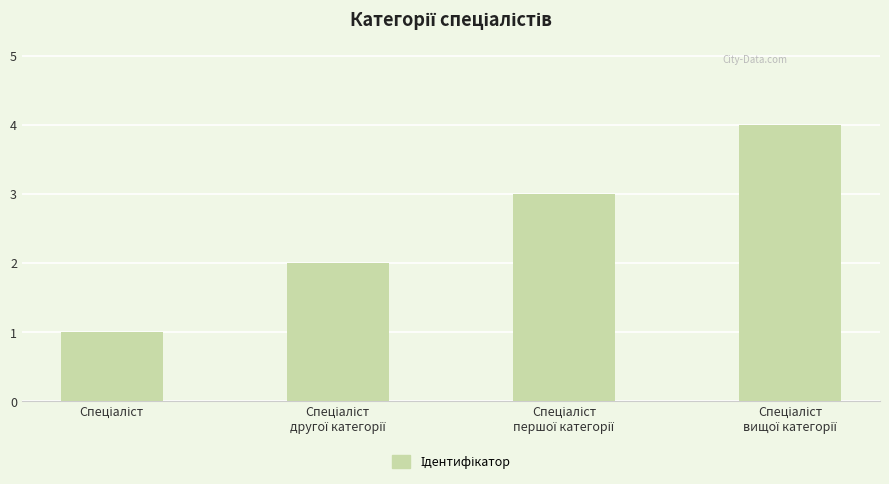

What is the maximum value shown in the chart?

4